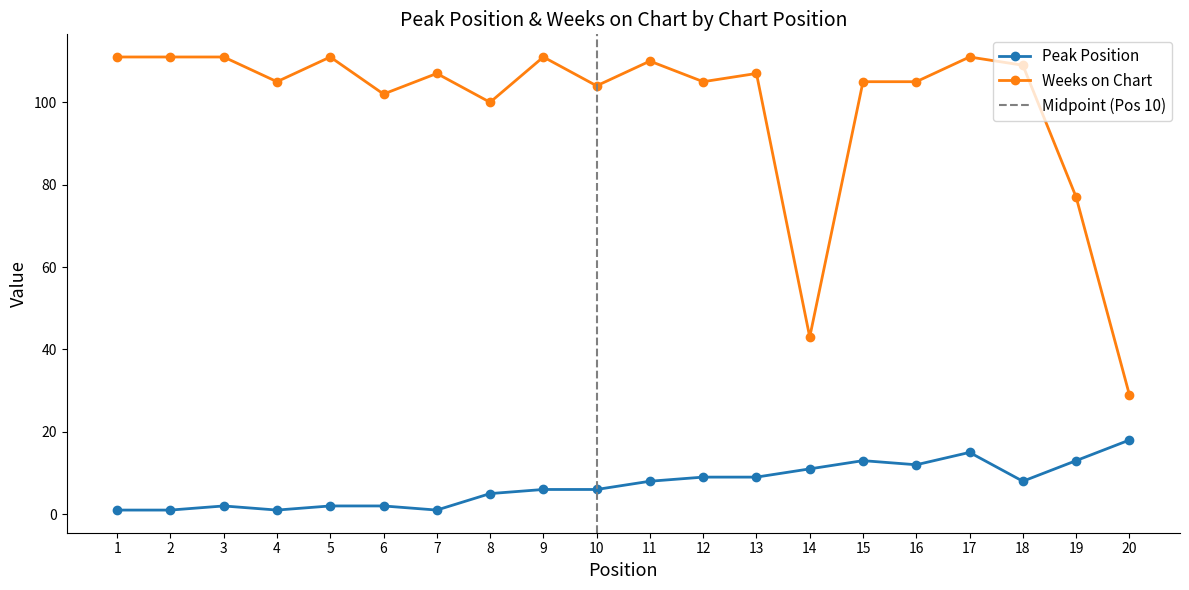

The Peak Position series shows 2 at 3. True or false?

True